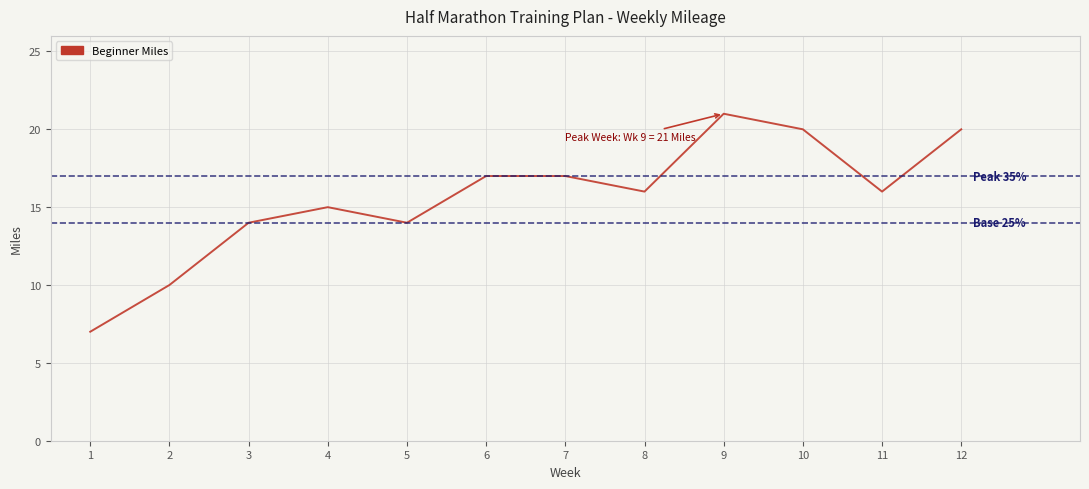

At which category does the data reach its first local peak?

4